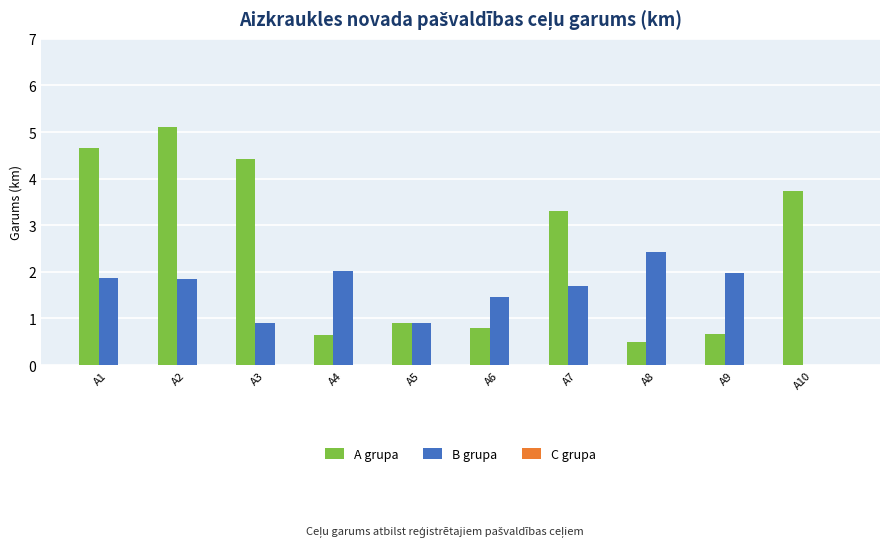

True or false: B grupa has a value of 2.0 at A4.

True